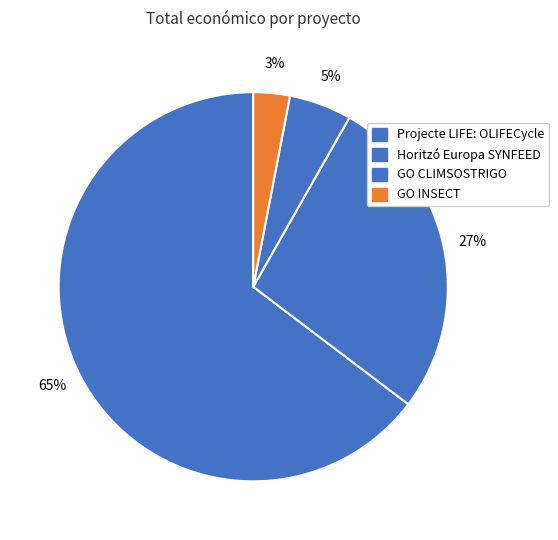

To the nearest percent, what percentage of the pie is Horitzó Europa SYNFEED?

27%